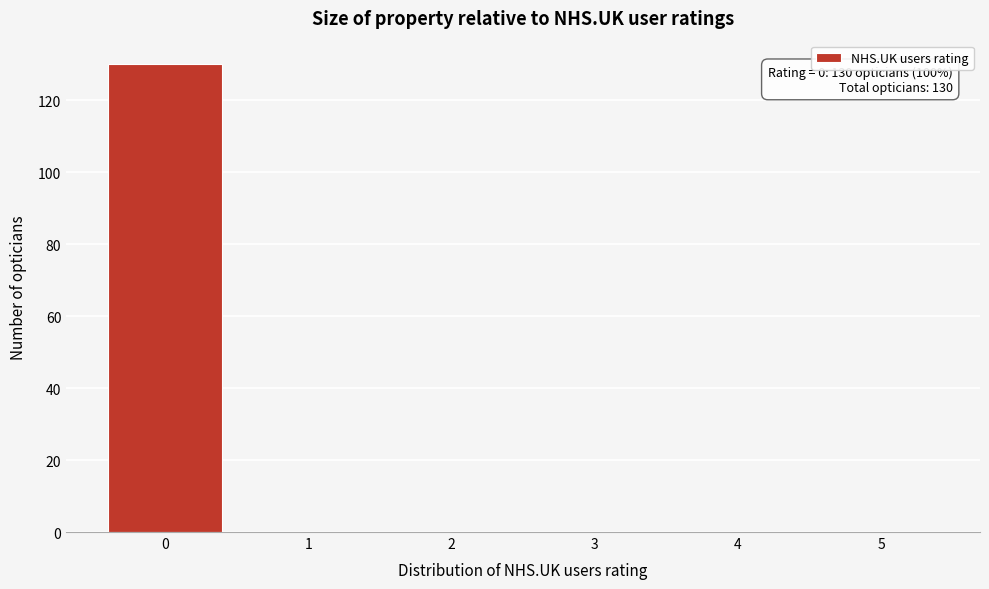

Reading right to left, what are all the values shown in this chart?

5=0	4=0	3=0	2=0	1=0	0=130